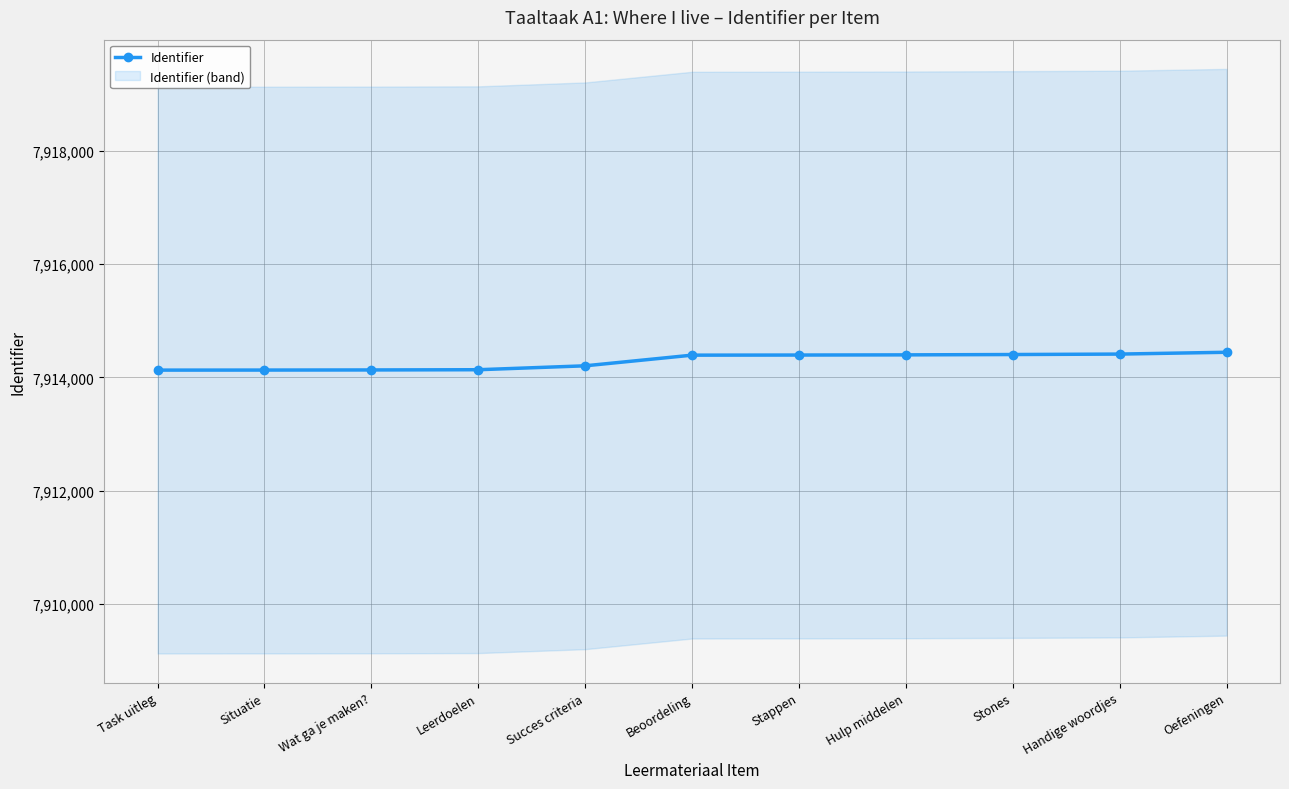

What is the approximate value at Stones?

7914405